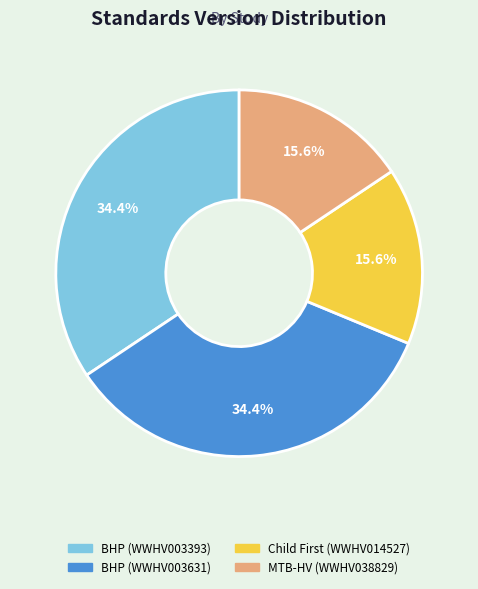

Is there a majority slice in this chart?

No